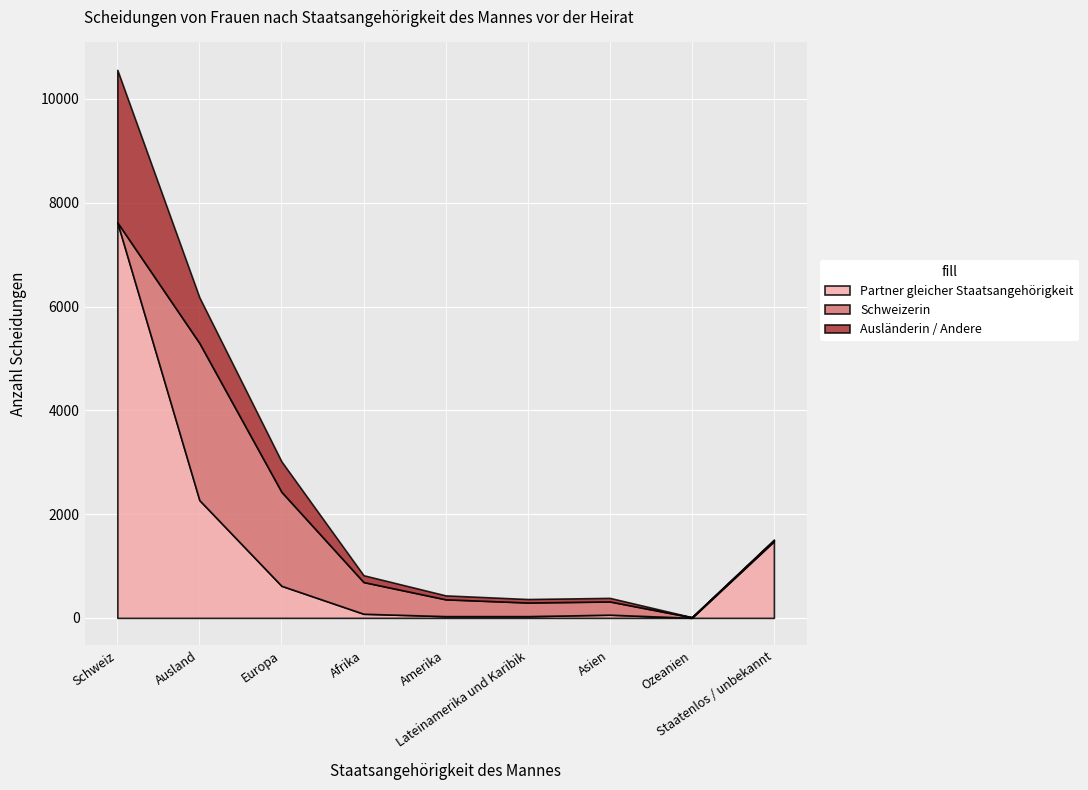

Which category has the lowest value across all series?

Schweiz